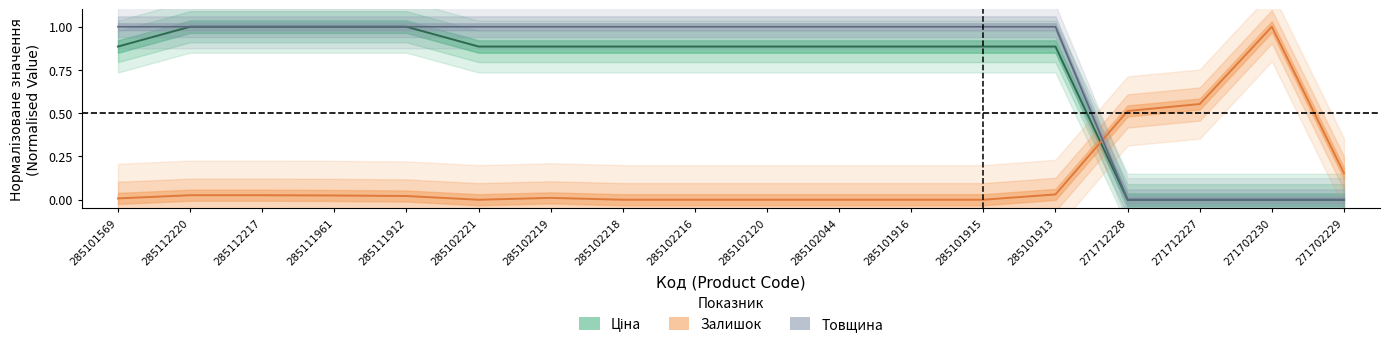

At which category does the chart reach its minimum across all series?

271712228